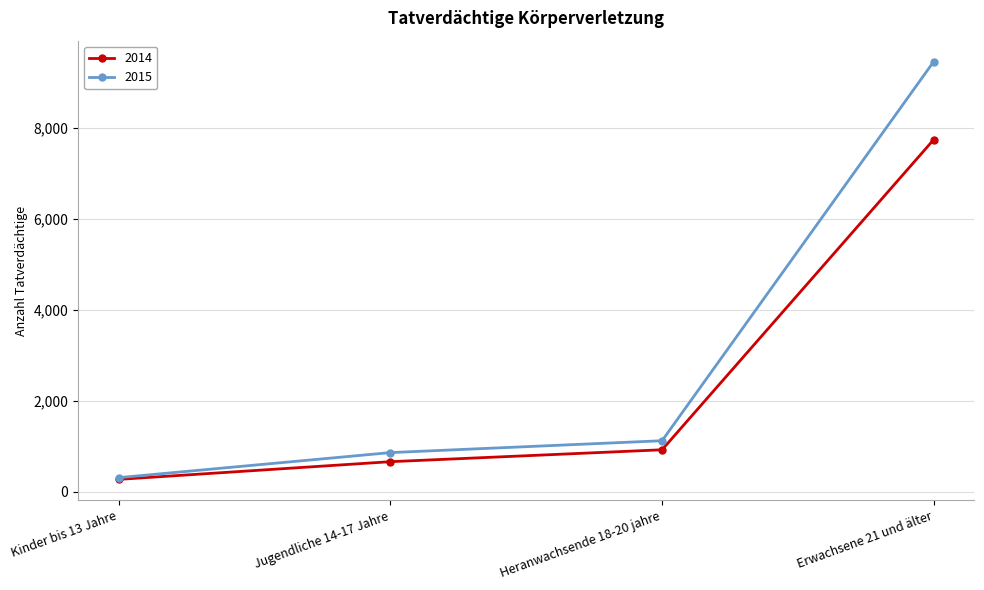

True or false: 2014 has more than 1 interior local peaks.

False